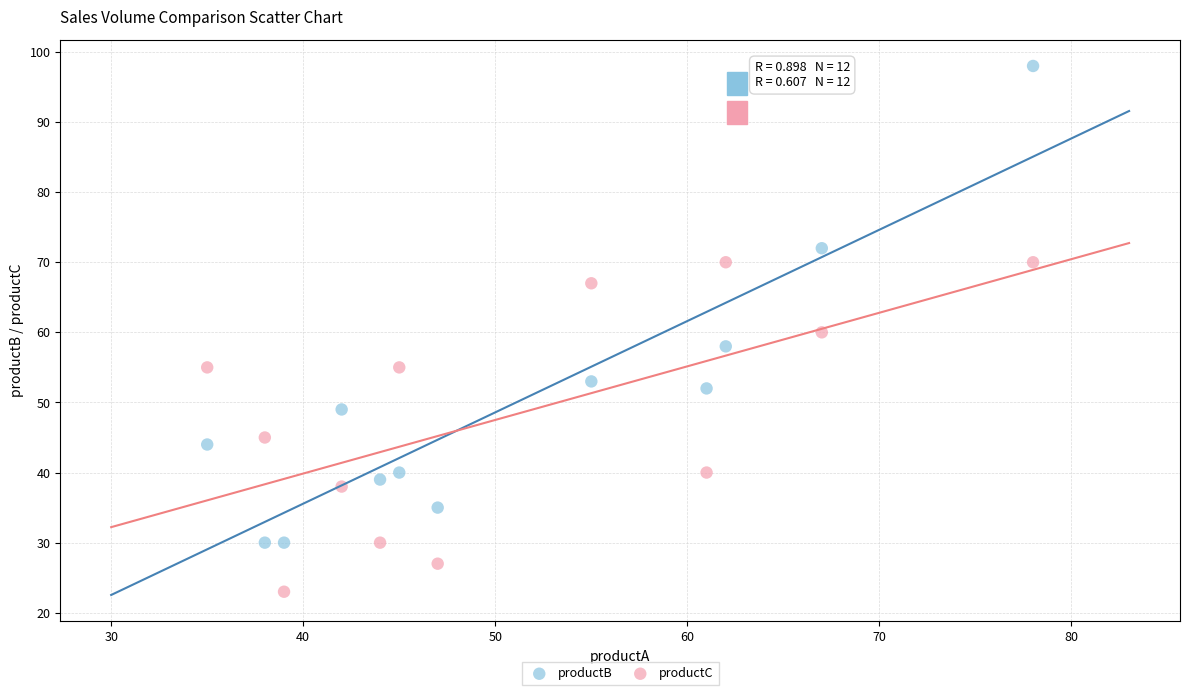

Which series has the widest spread of Y values?

productB